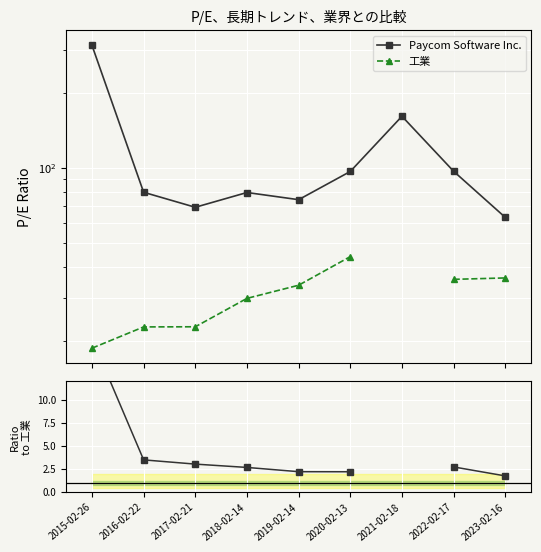

What position from the right is 2022-02-17?

2